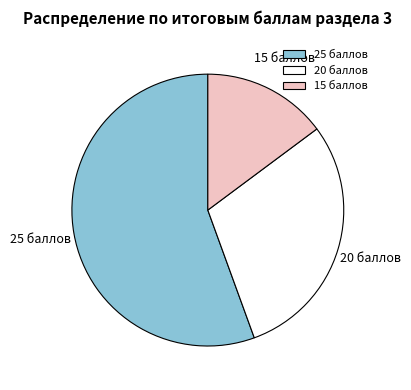

Approximately how many times larger is the value at 15 баллов compared to 25 баллов?

0.3